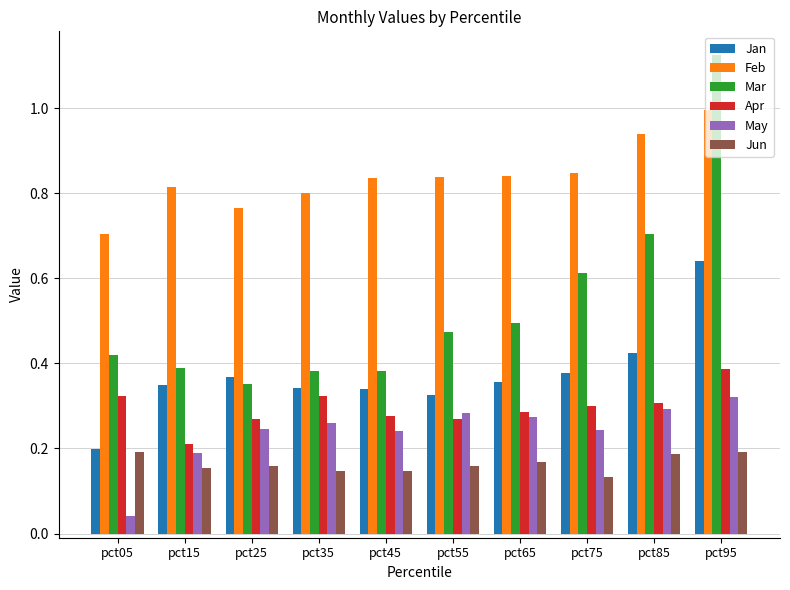

At which category is the sum across all series the highest?

pct95